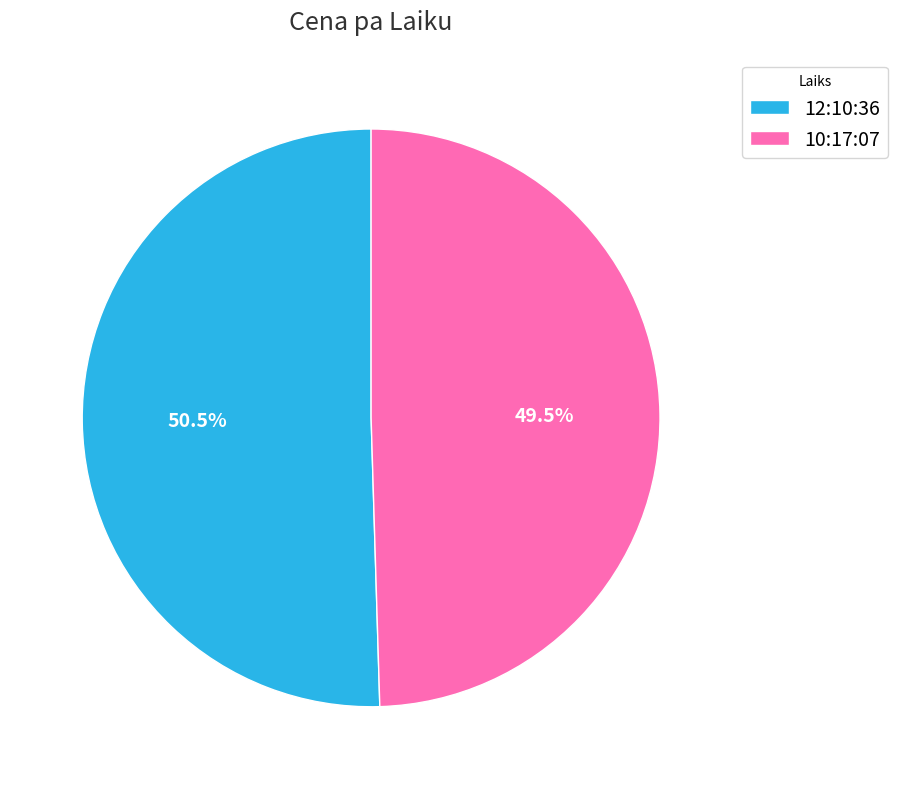

Does 10:17:07 represent more than half of the total?

No